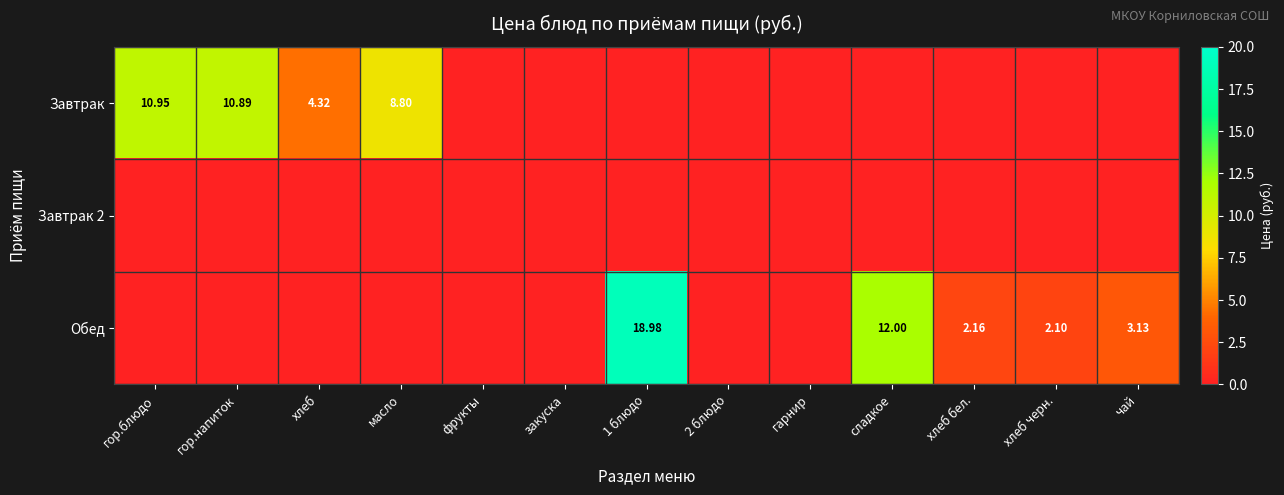

At how many categories does at least one series exceed 14?

1